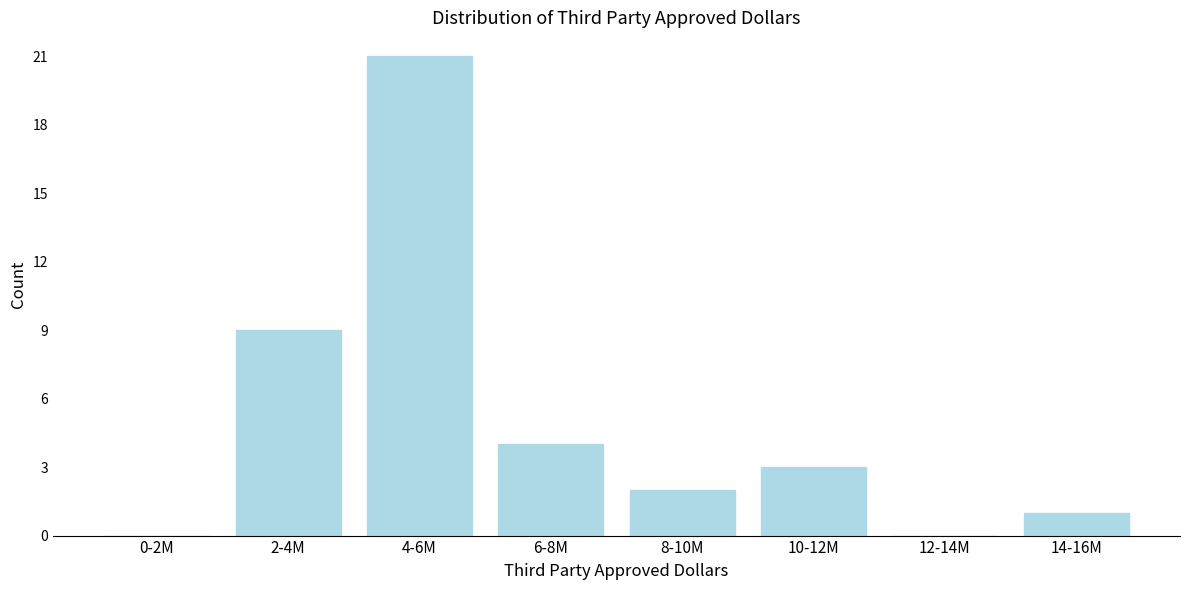

Reading left to right, extract all data points from this chart.

0-2M=0	2-4M=9	4-6M=21	6-8M=4	8-10M=2	10-12M=3	12-14M=0	14-16M=1